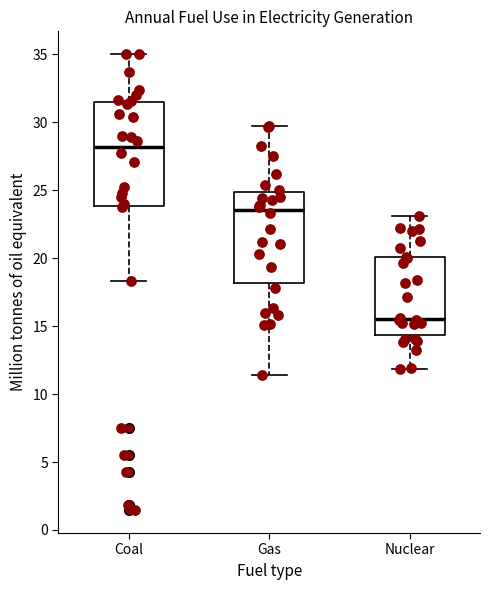

Reading left to right, read every box against the y-axis: the position of its median line, the range the box covers, and the ends of its whiskers. The values are not printed on the chart, so give them approximately, as read against the axis.

Coal: median 28.0, box 24.0 to 31.5, whiskers 18.5 to 35.0
Gas: median 23.5, box 18.0 to 25.0, whiskers 11.5 to 29.5
Nuclear: median 15.5, box 14.5 to 20.0, whiskers 12.0 to 23.0